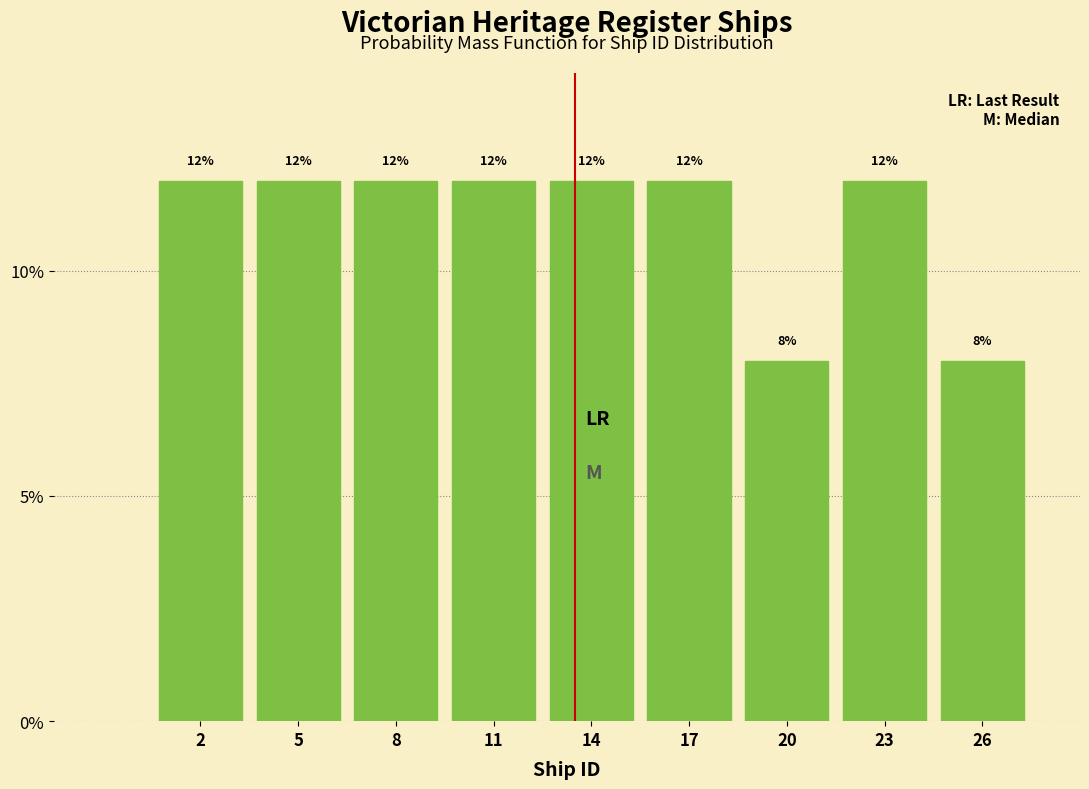

Reading left to right, list all the values displayed in this chart.

12	12	12	12	12	12	8	12	8